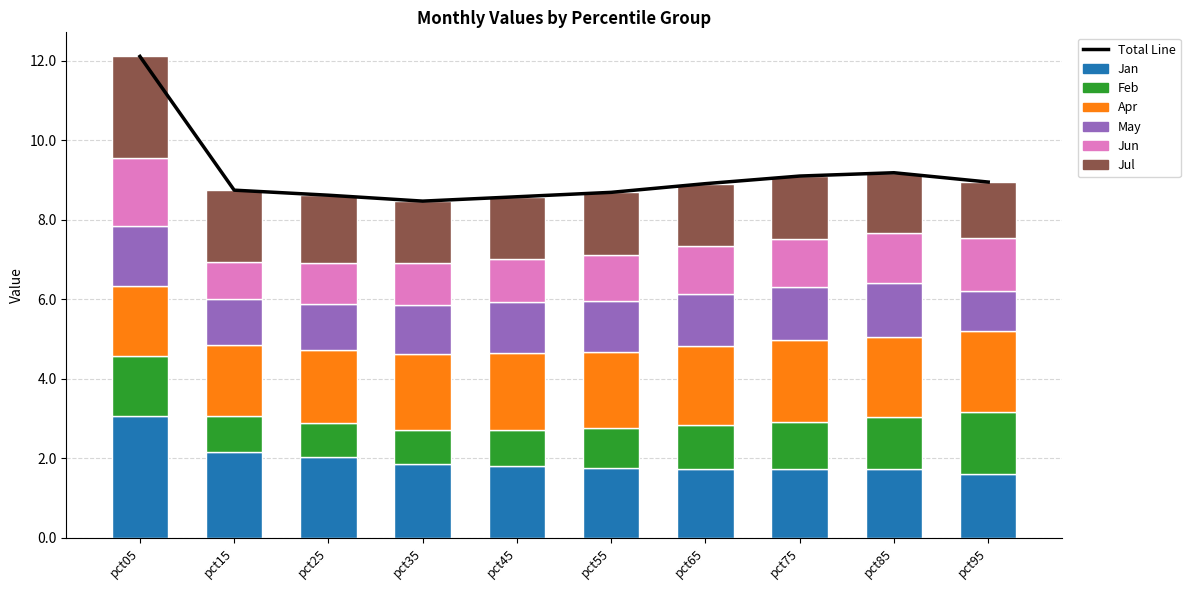

Does the chart contain any negative values?

No